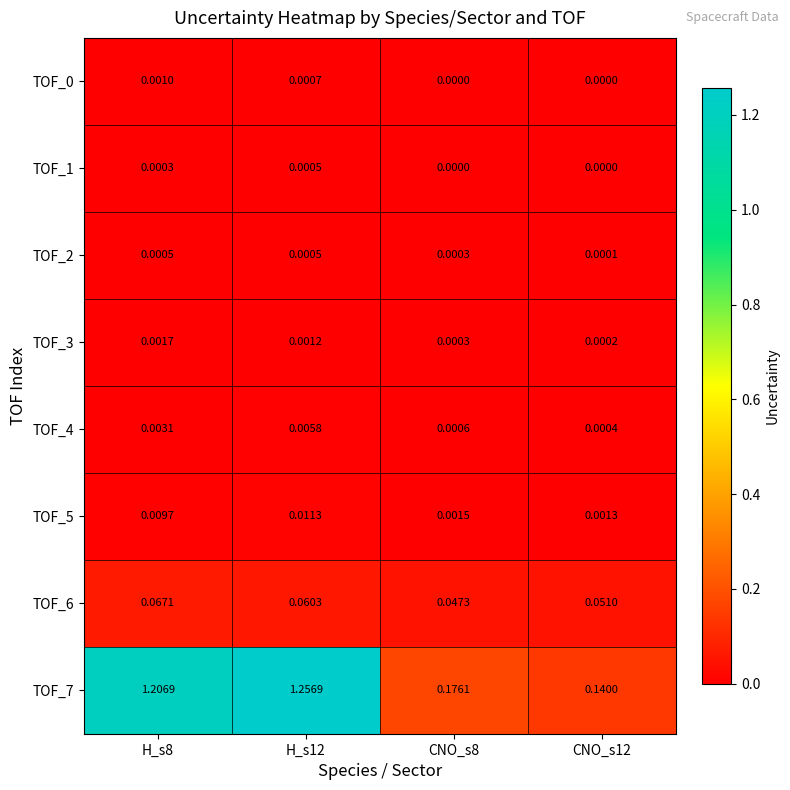

Is the value of TOF_6 at H_s8 greater than the value of TOF_4 at CNO_s12?

Yes